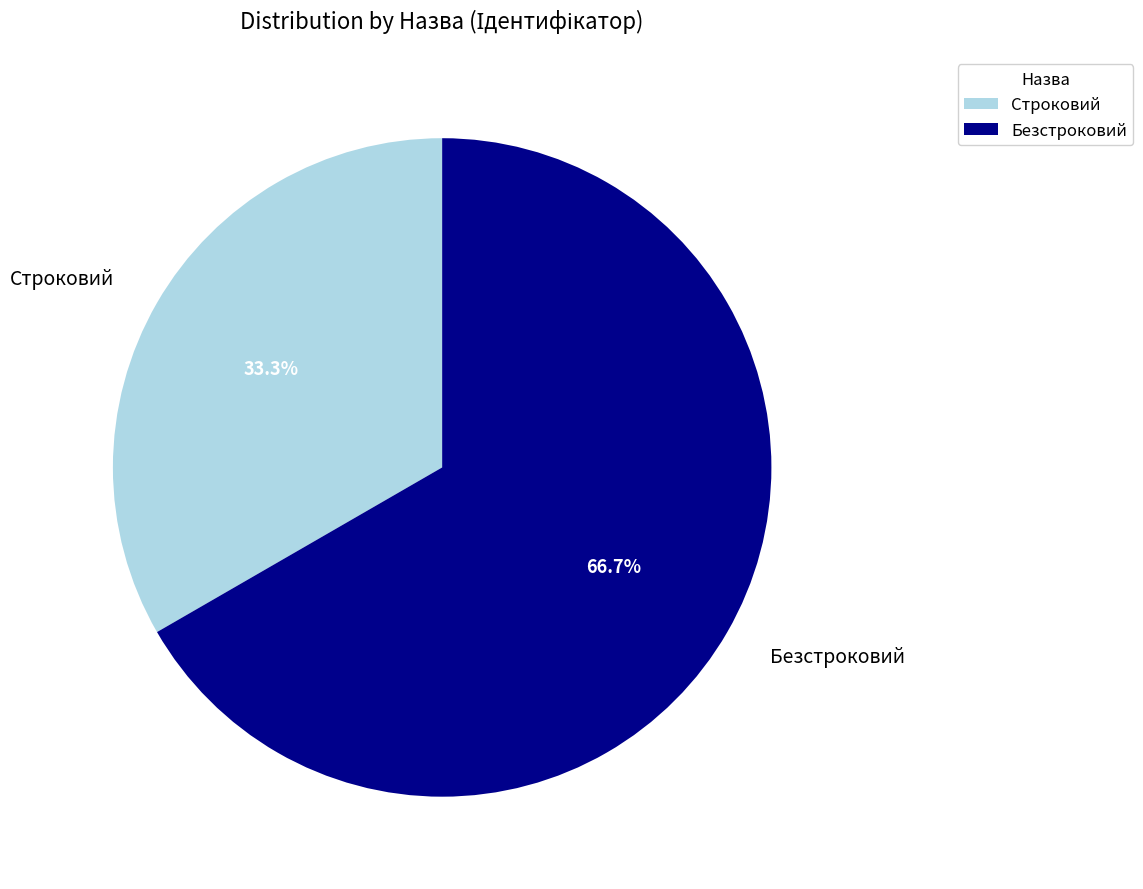

Which category accounts for the majority?

Безстроковий